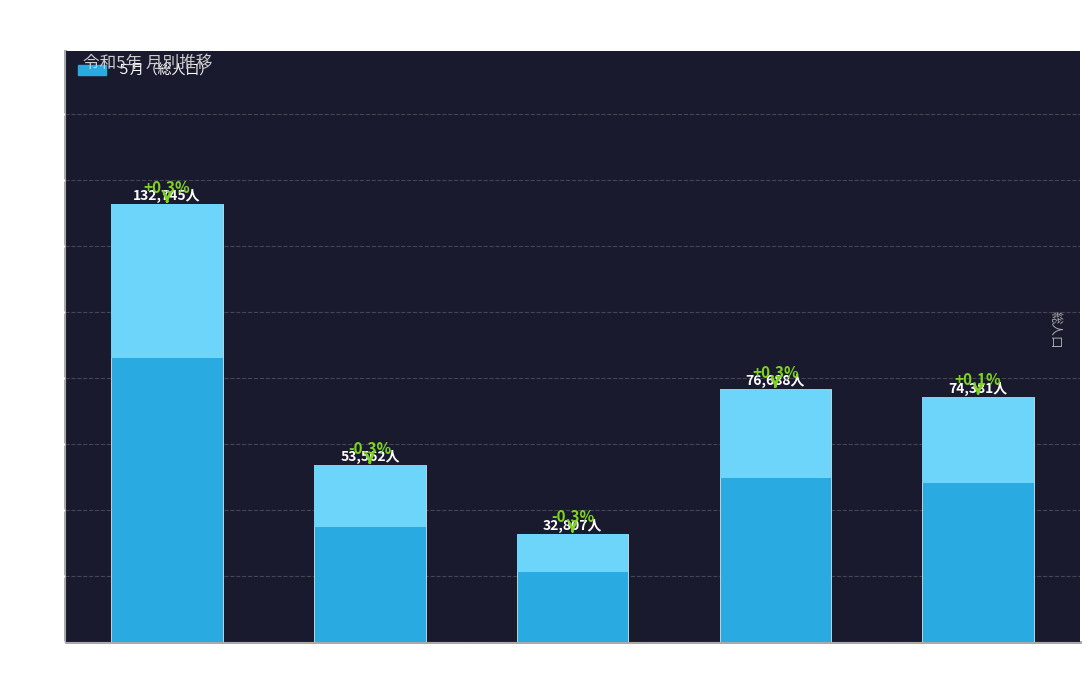

What is the change in value from 高橋地区 to 上郷地区?

-20755